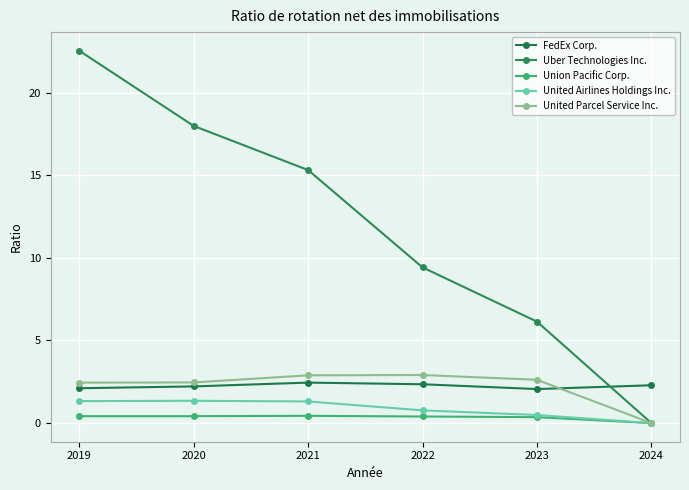

Where is United Airlines Holdings Inc. nearest to the value 0?

2024